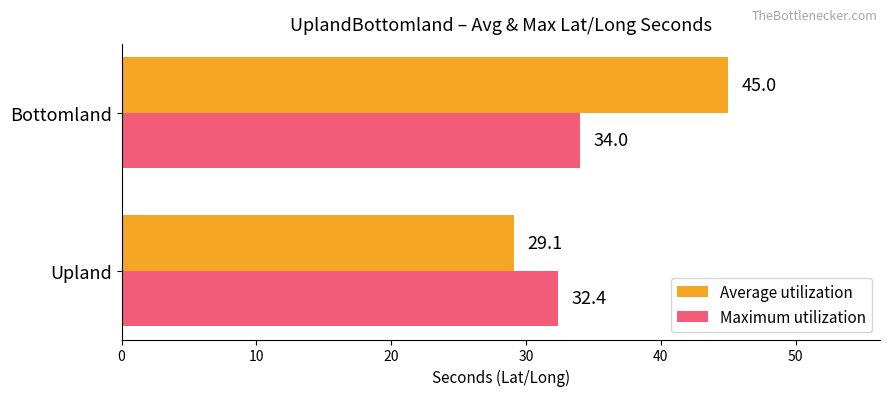

Count the number of data series in this chart.

2